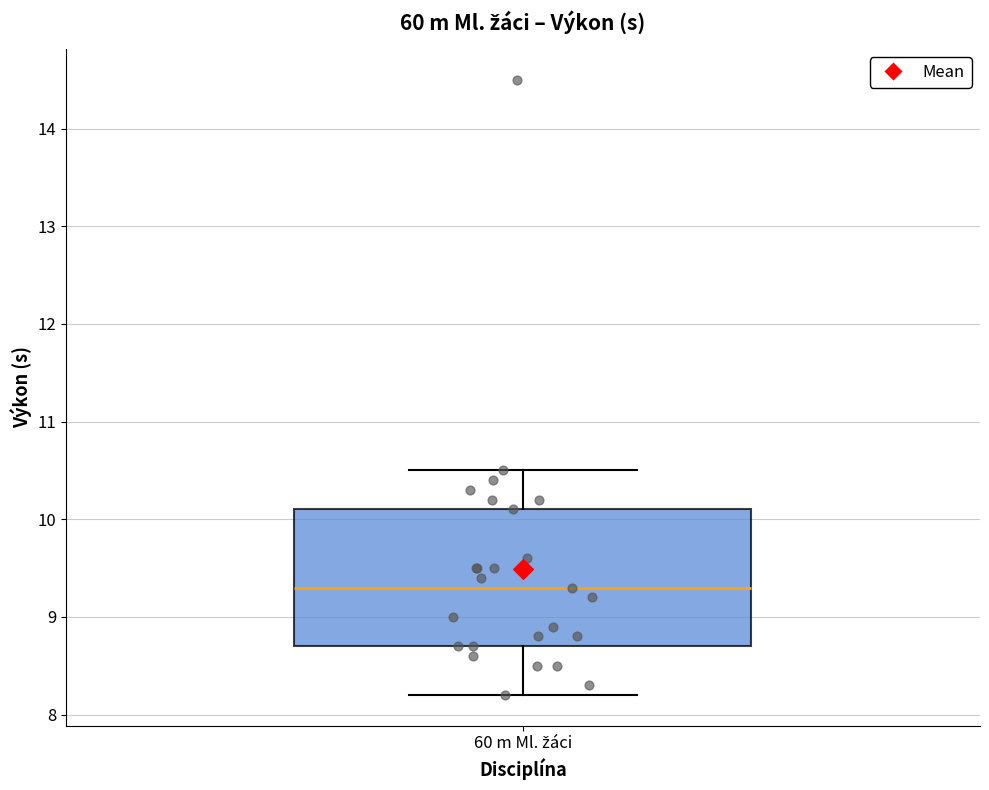

Read this box plot against the y-axis: the position of the median line, the range covered by the box, and the ends of both whiskers. The values are not printed on the chart, so give them approximately, as read against the axis.

median 9.3, box 8.7 to 10.1, whiskers 8.2 to 10.5